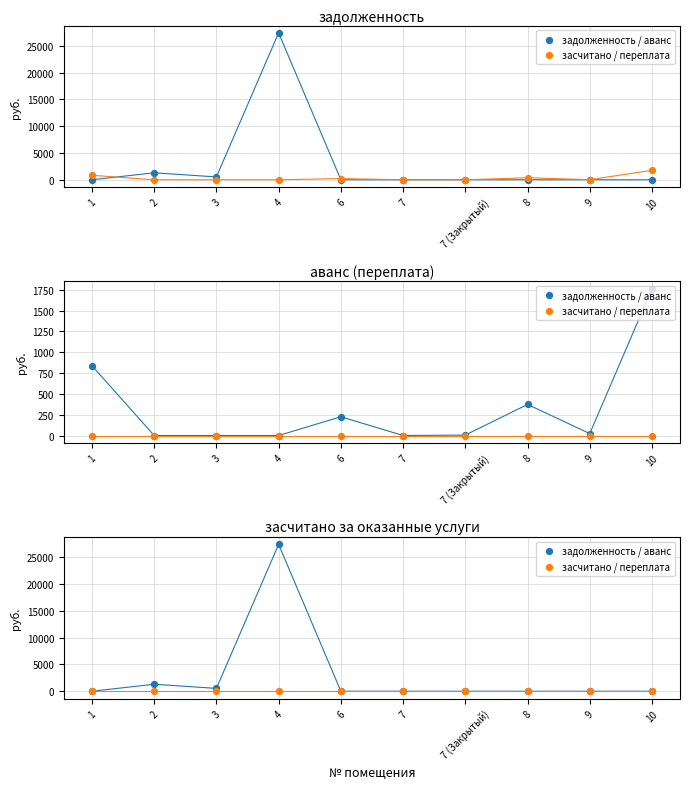

Which series has the widest spread of Y values?

задолженность / аванс